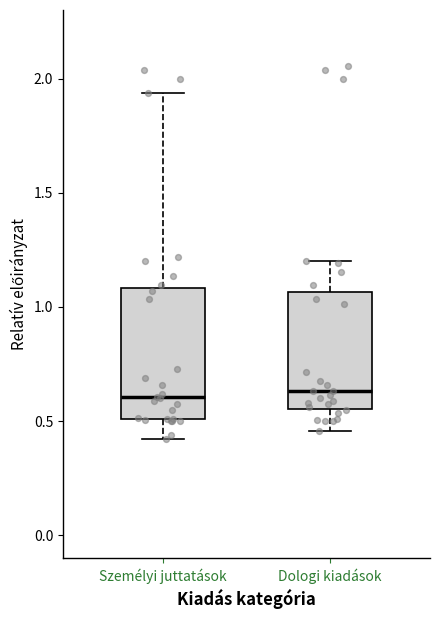

Which box is the tallest, from its lower edge to its upper edge?

Személyi juttatások